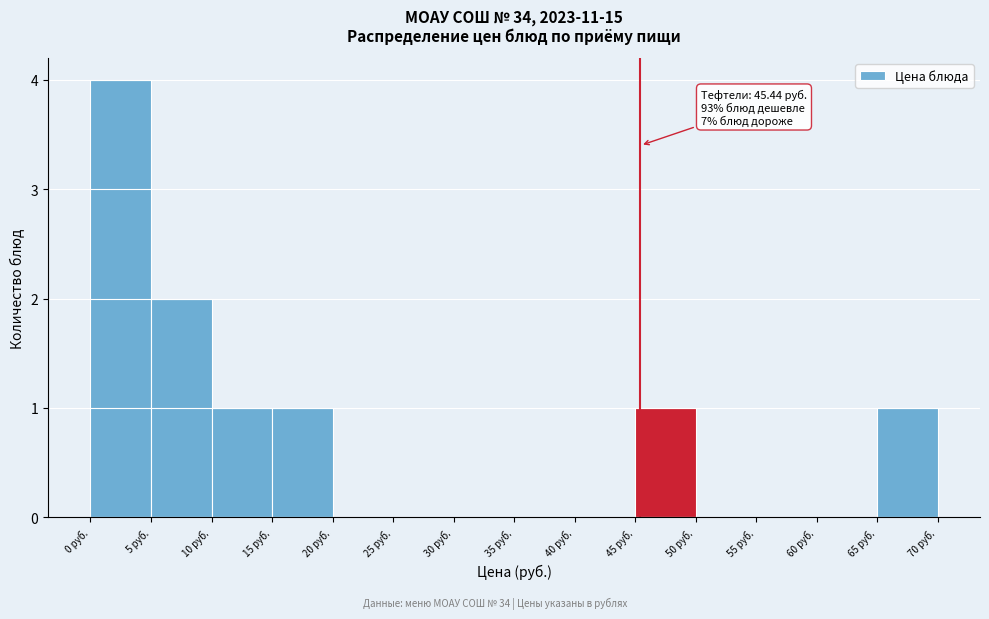

Which range on the x-axis has the tallest bar?

0 to 5